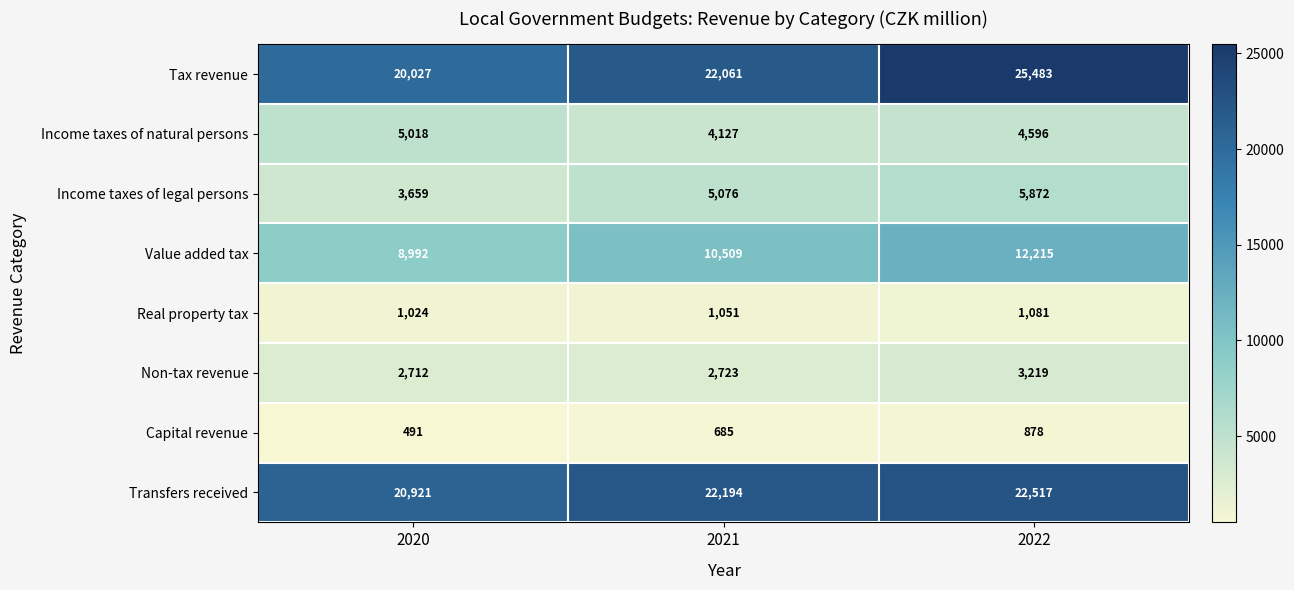

Between 2020 and 2021, which series saw the biggest shift?

Tax revenue